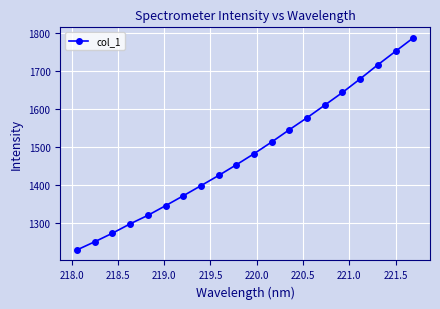

How many lines are shown in the chart?

1